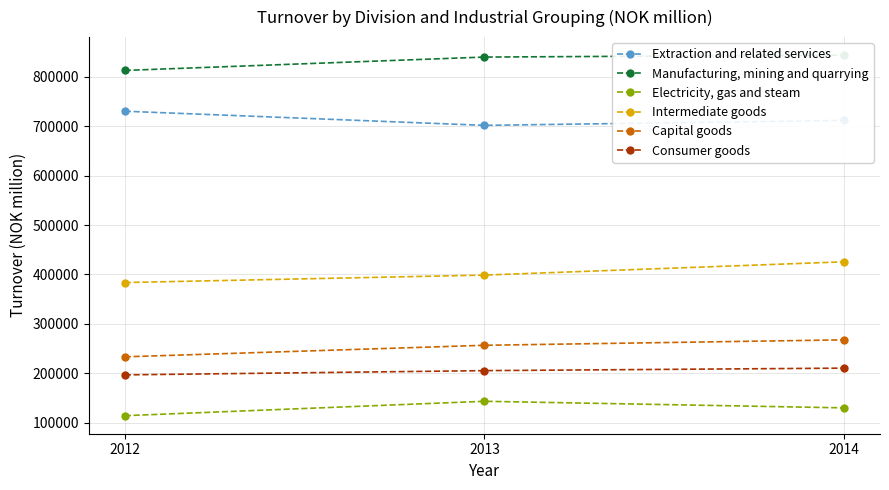

Where does the Extraction and related services series first go above 711623?

2012